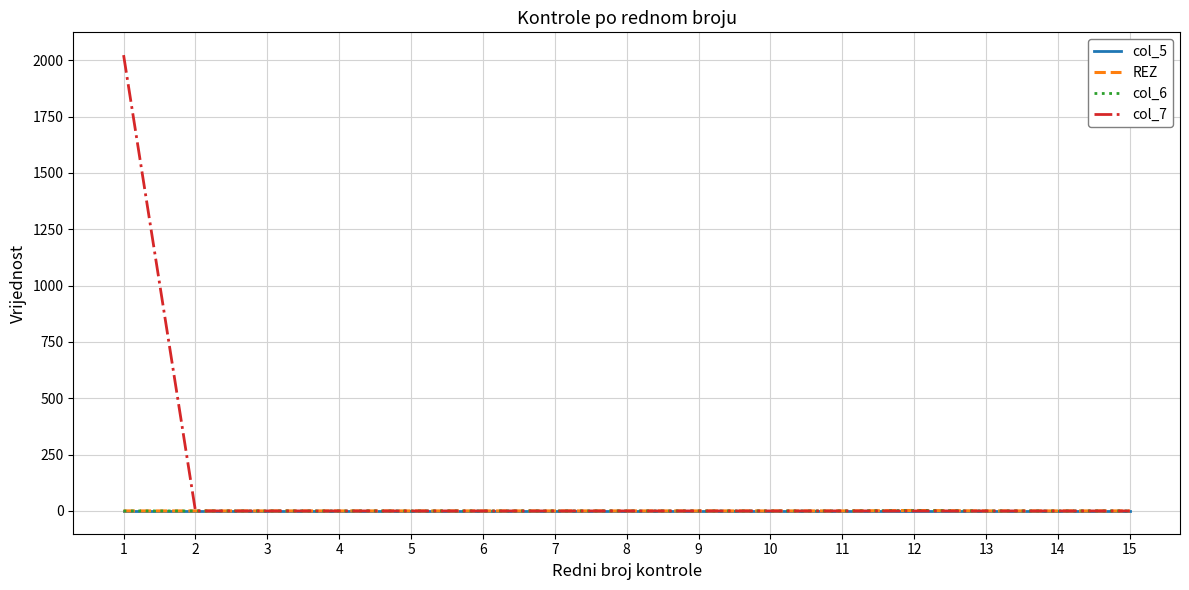

Is this an area chart (filled region under the line)?

No